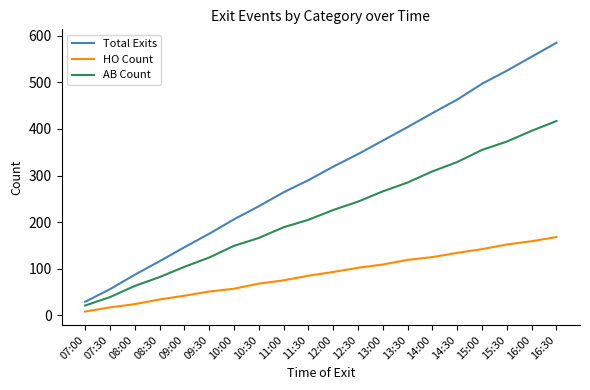

List the series in order of their overall mean, lowest first.

HO Count, AB Count, Total Exits